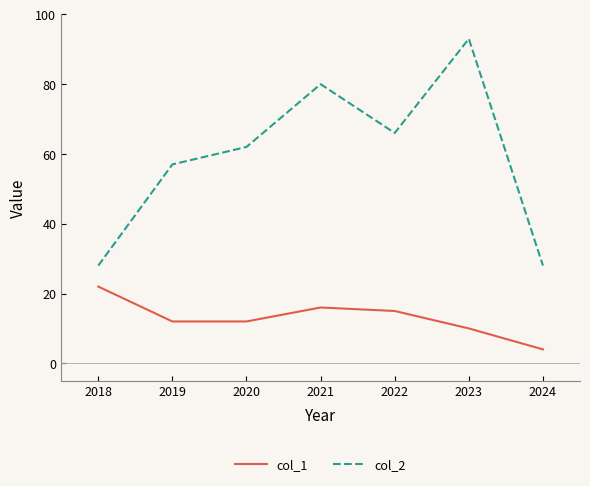

True or false: col_1 and col_2 intersect in this chart.

False